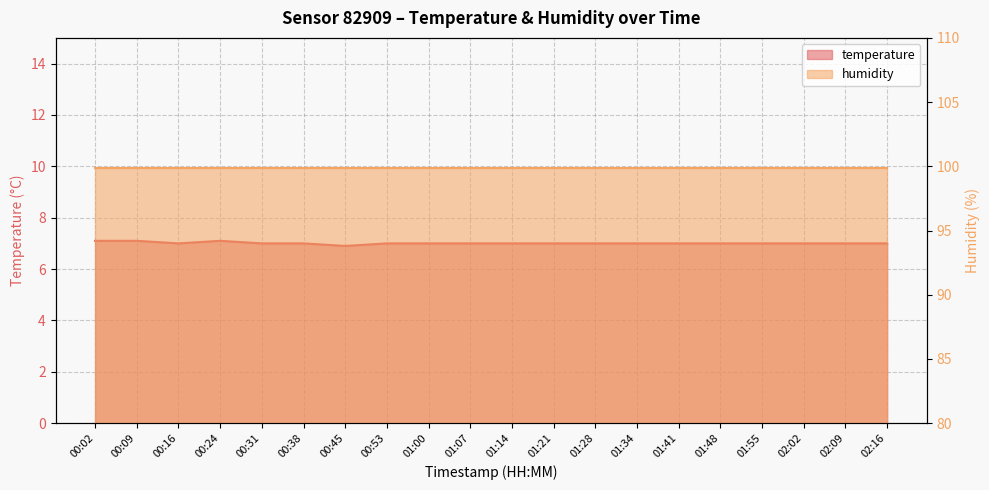

True or false: the data shows 7.0 at 01:55.

True